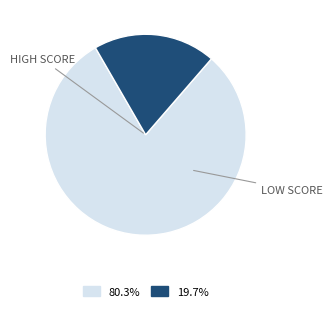

Does any single category account for the majority?

Yes